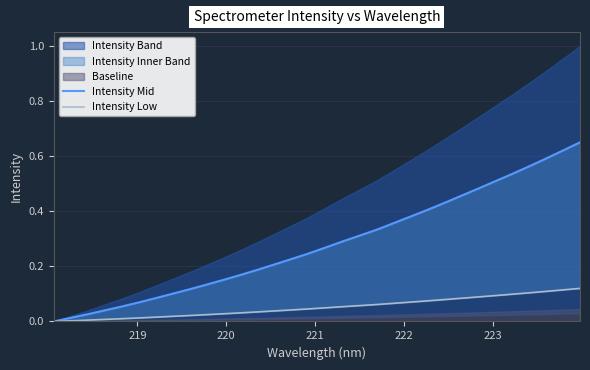

True or false: Intensity Low and Intensity Mid intersect in this chart.

False